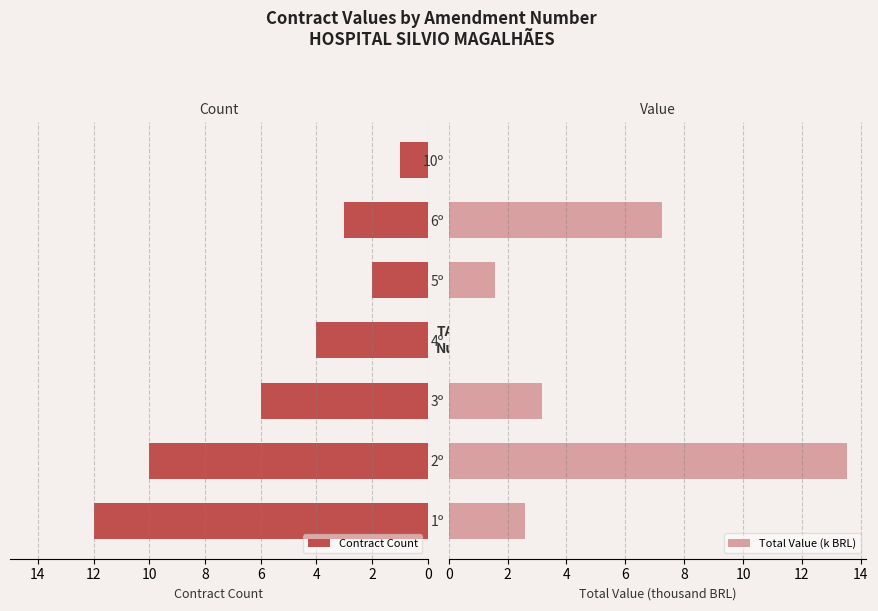

List the series in order of their peak value, highest first.

Total Value (k BRL), Contract Count